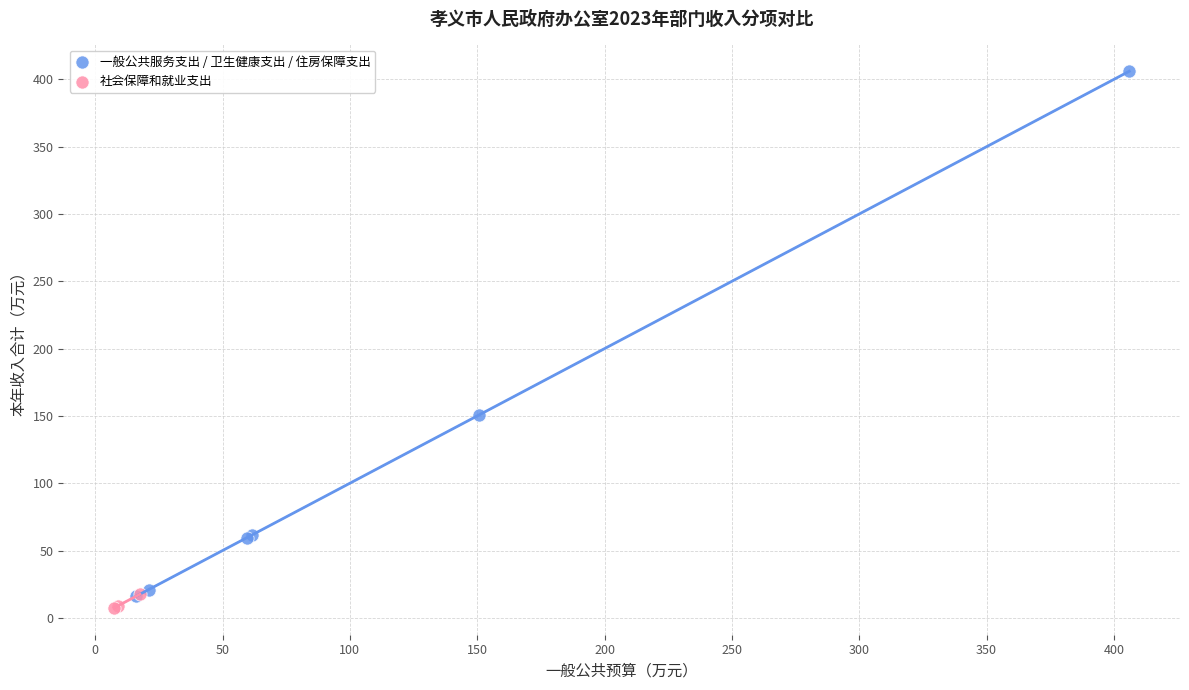

Which series reaches the minimum Y coordinate?

社会保障和就业支出